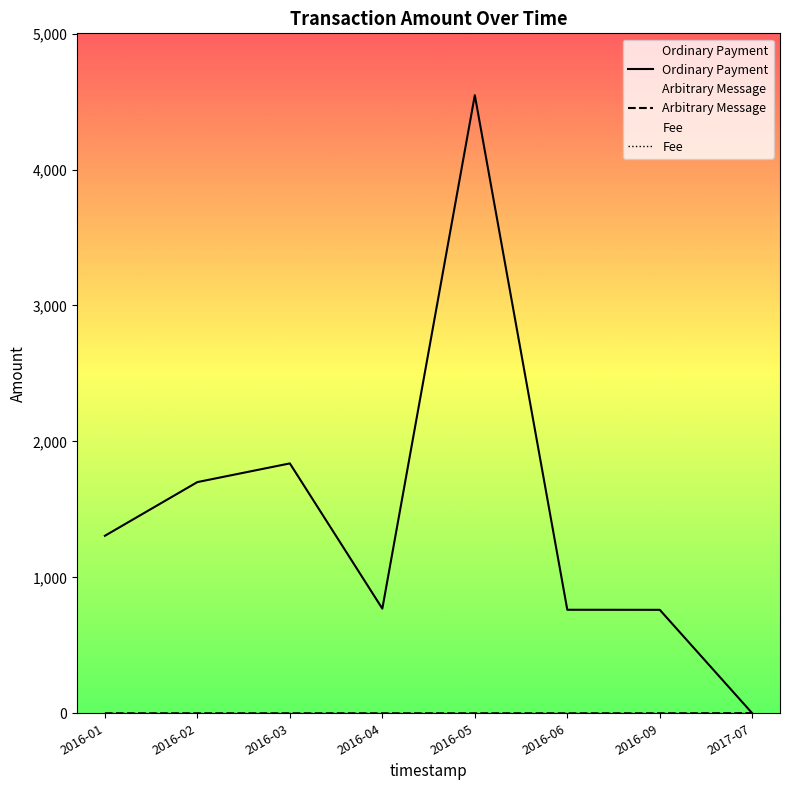

Read the Ordinary Payment value at 2016-04.

769.8